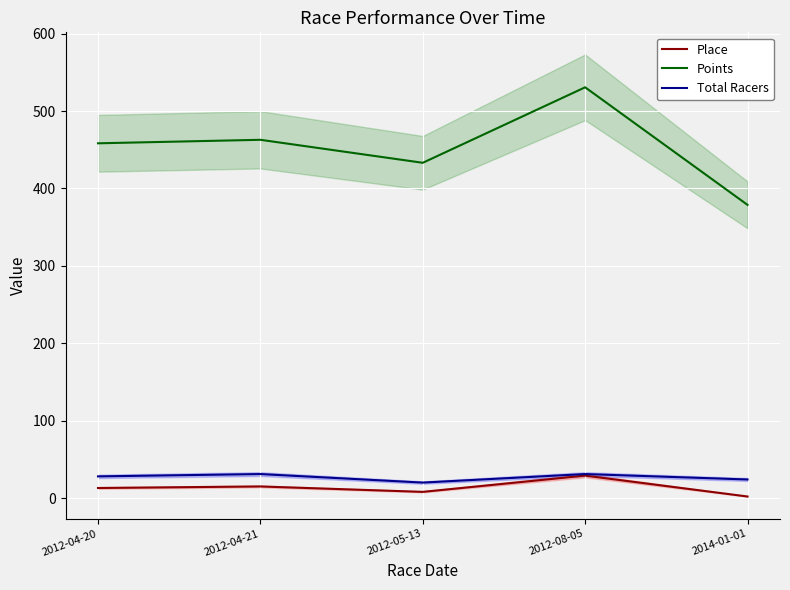

In Place, how many points are lower than both neighbors (excluding endpoints)?

1